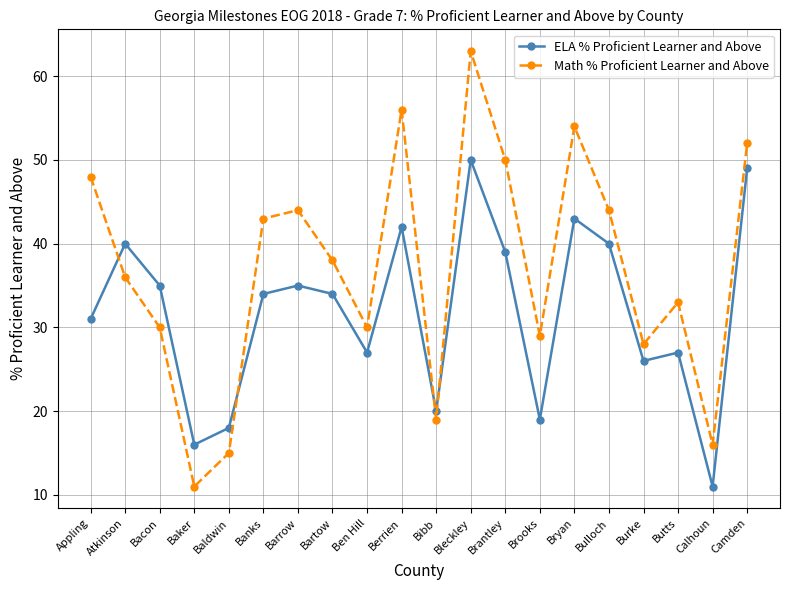

List the series in order of their overall mean, highest first.

Math % Proficient Learner and Above, ELA % Proficient Learner and Above